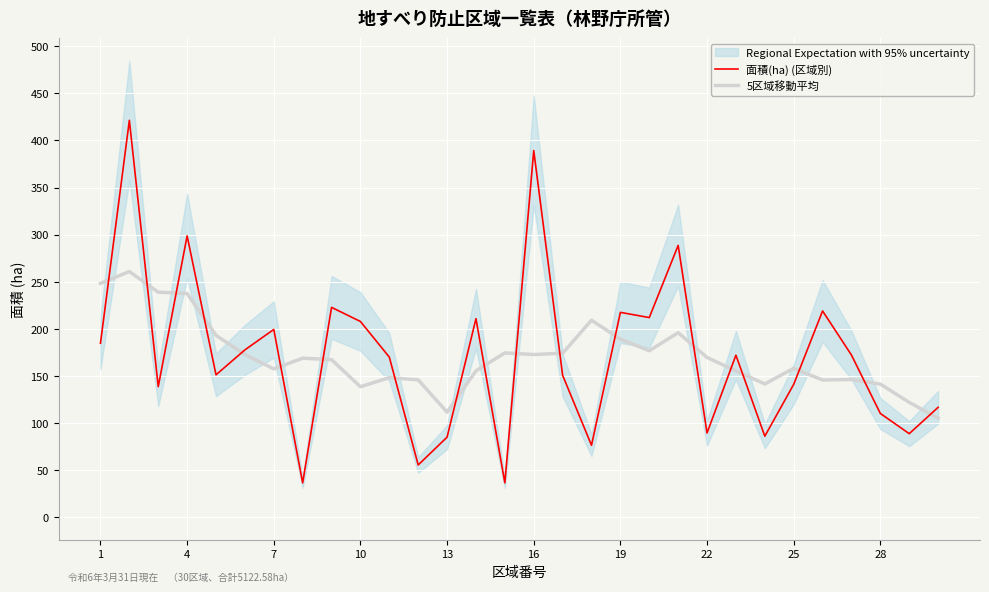

Rank the series by their average value, from lowest to highest.

5区域移動平均, 面積(ha) (区域別)